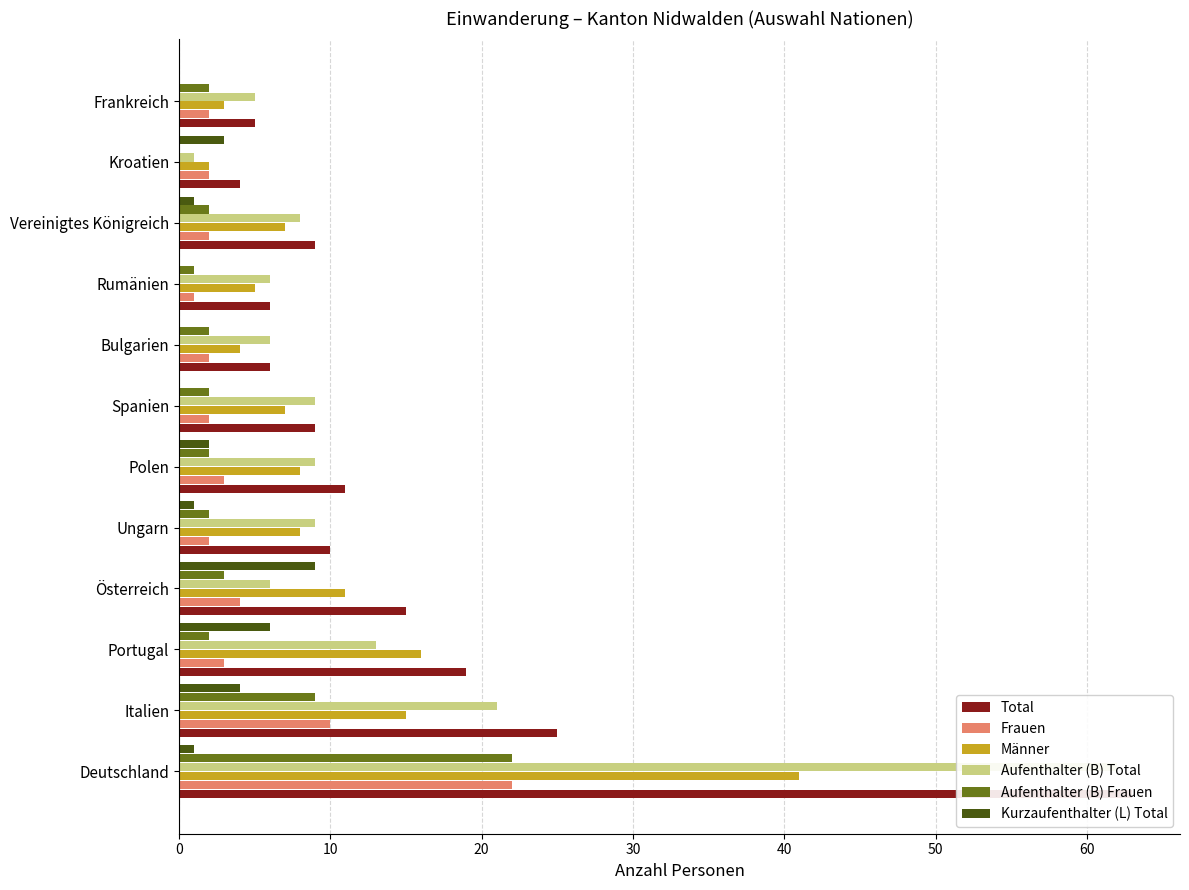

At how many categories does at least one series exceed 27?

1